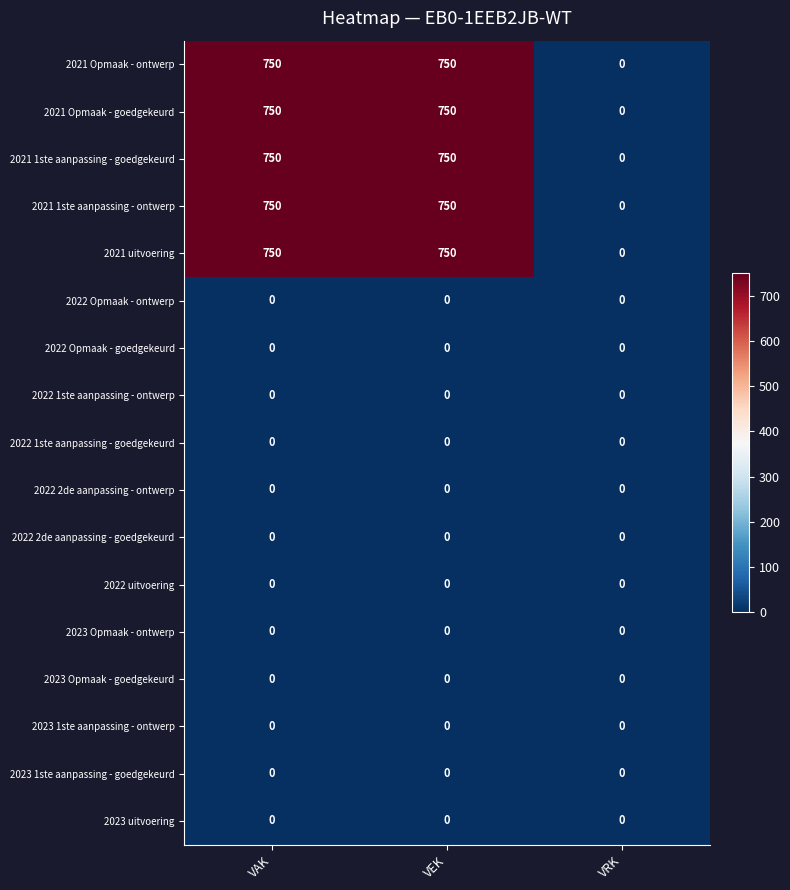

Is it true that 2021 uitvoering equals 750 at VAK?

True